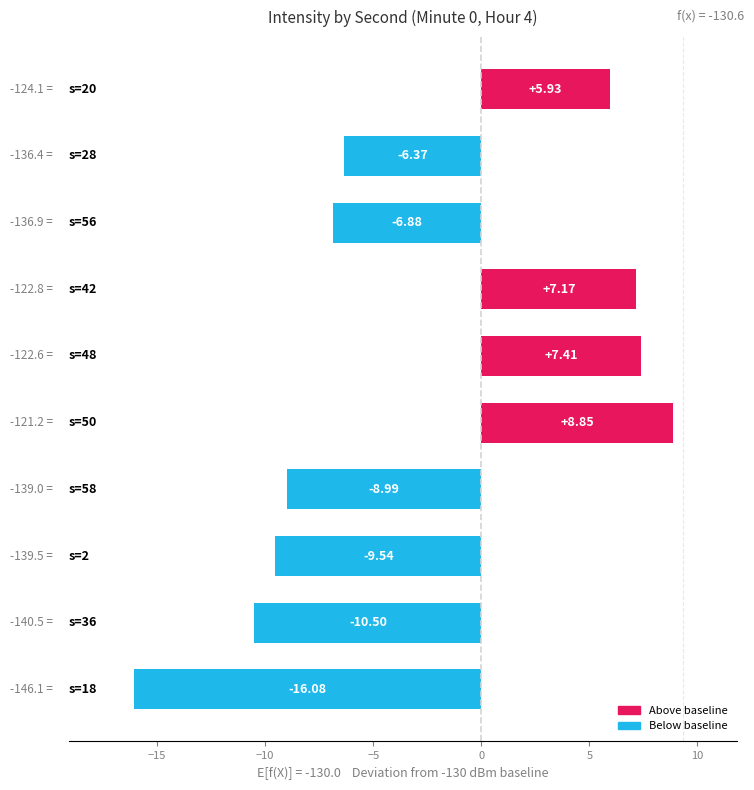

What is the sum of all values?

-29.0